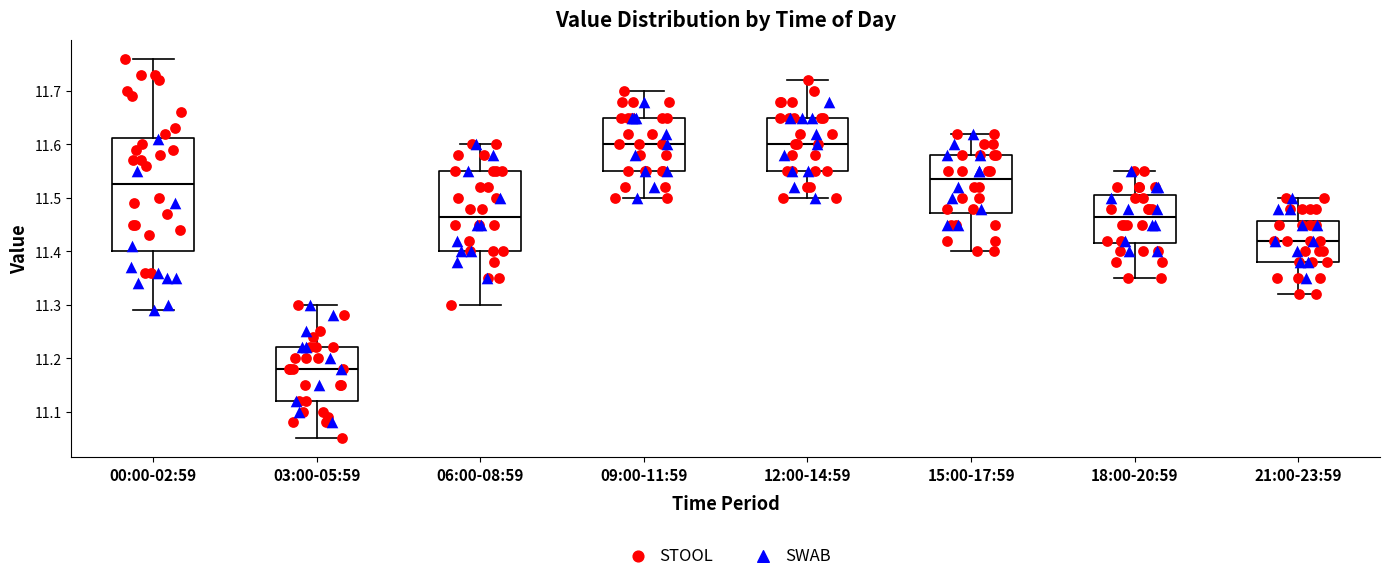

Comparing the boxes themselves (not the whiskers), which one is the tallest?

00:00-02:59